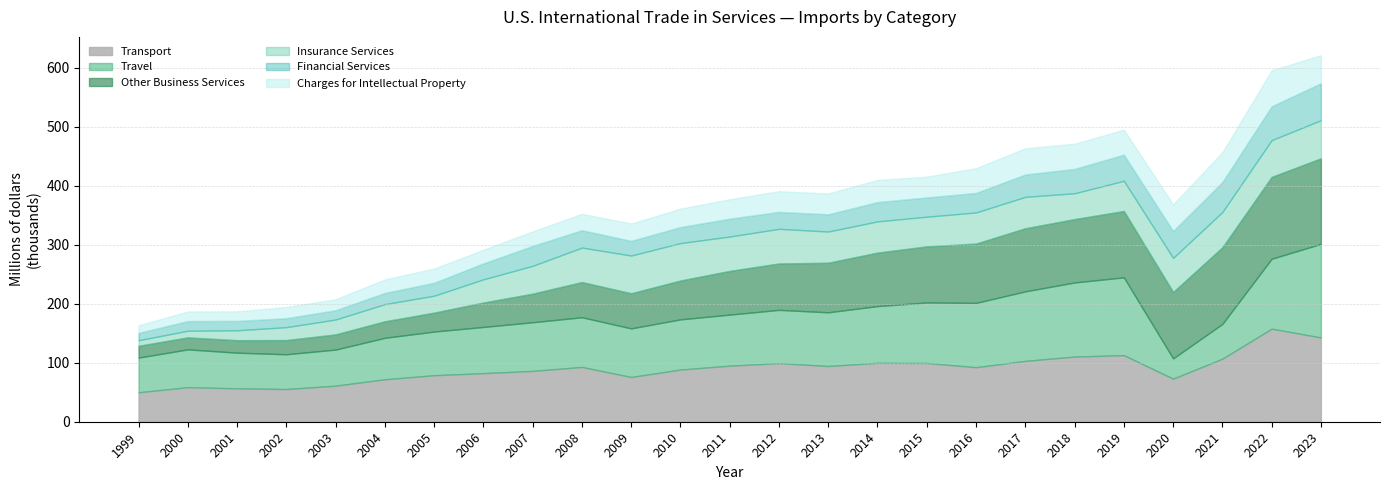

Does the chart have visible grid lines?

Yes